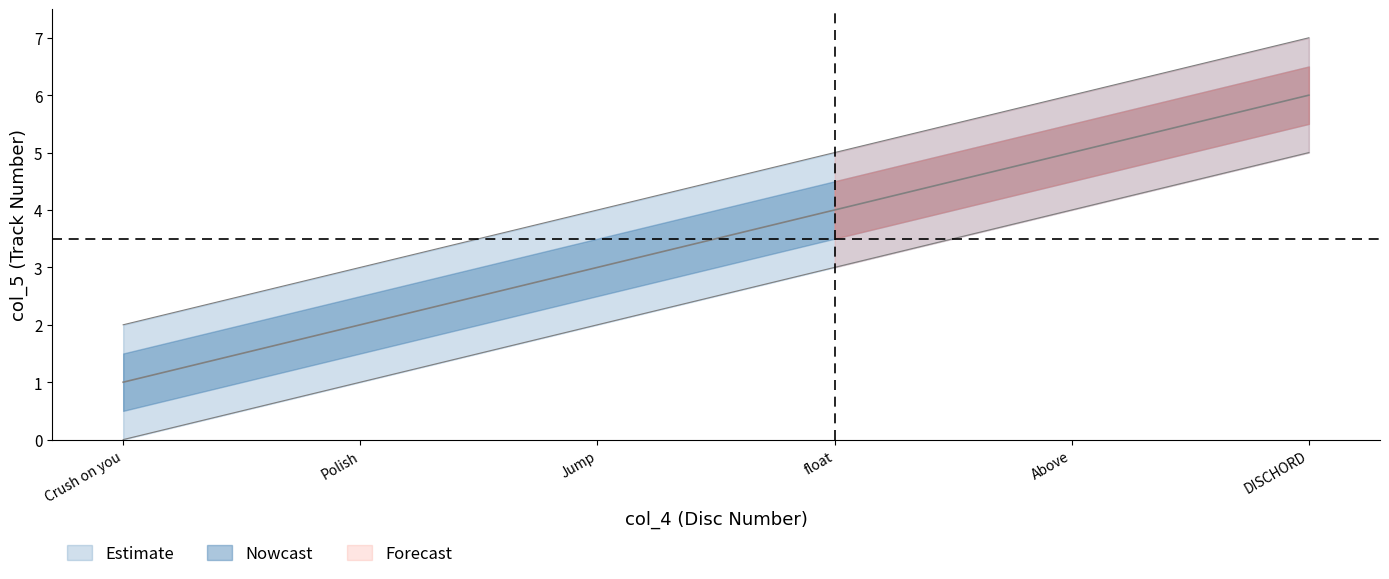

Is it true that the value at DISCHORD is 6?

True